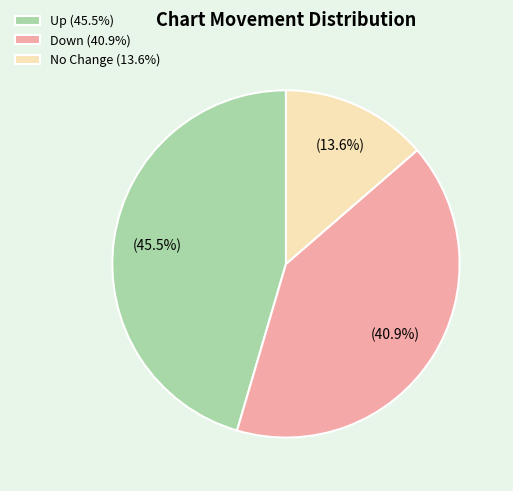

To the nearest percent, what is the difference between the largest and smallest slice percentages?

32%